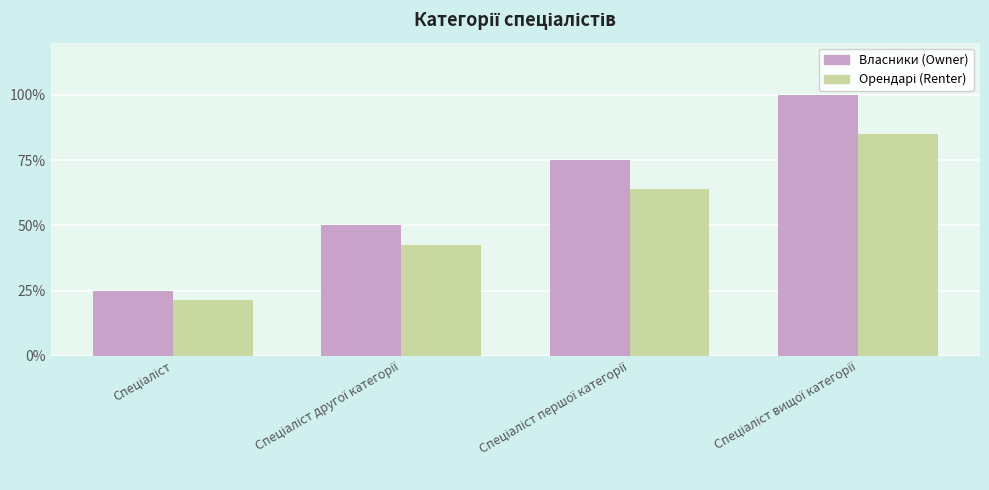

Does the chart contain stacked bars?

No